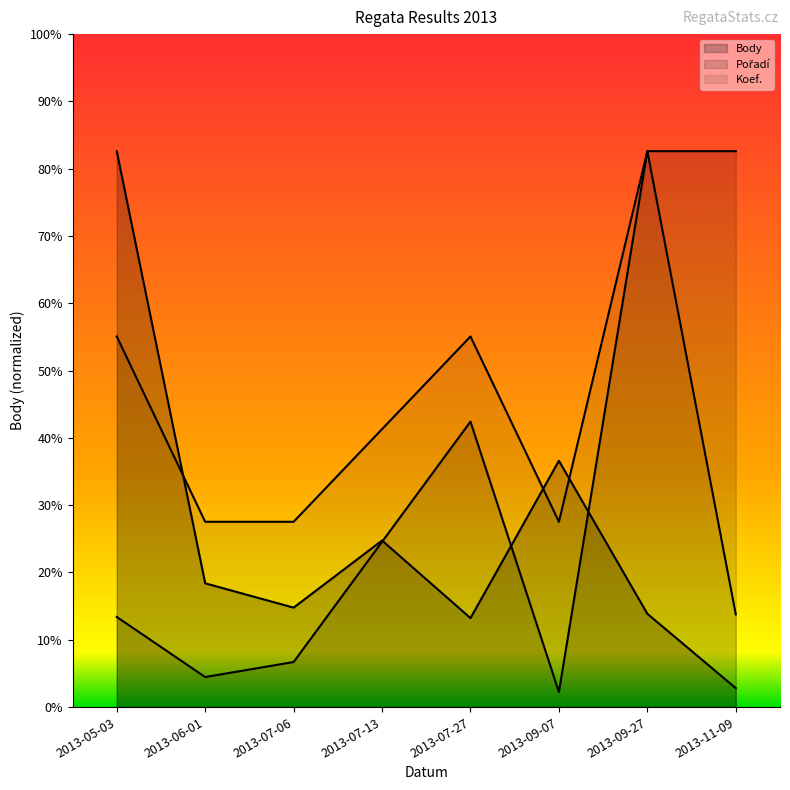

Between 2013-09-27 and 2013-05-03, which is larger?

2013-05-03